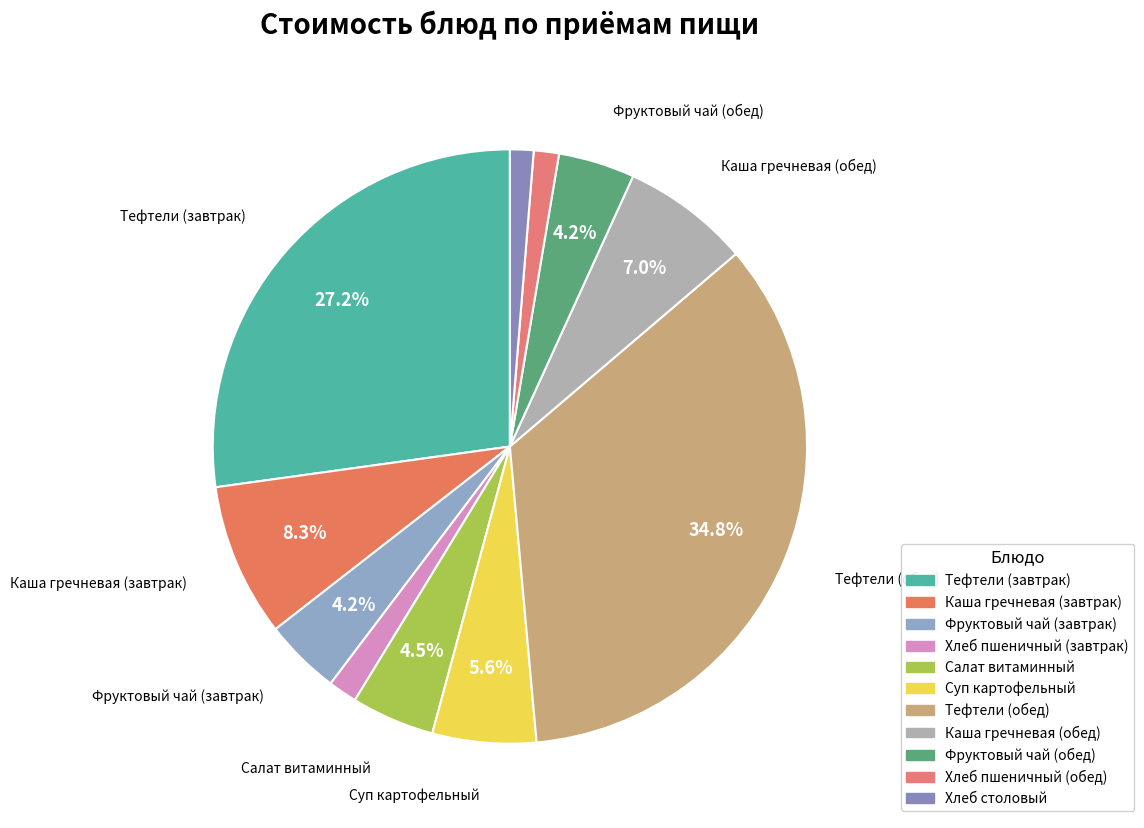

Combined, do Хлеб столовый and Хлеб пшеничный (обед) account for over 50%?

No